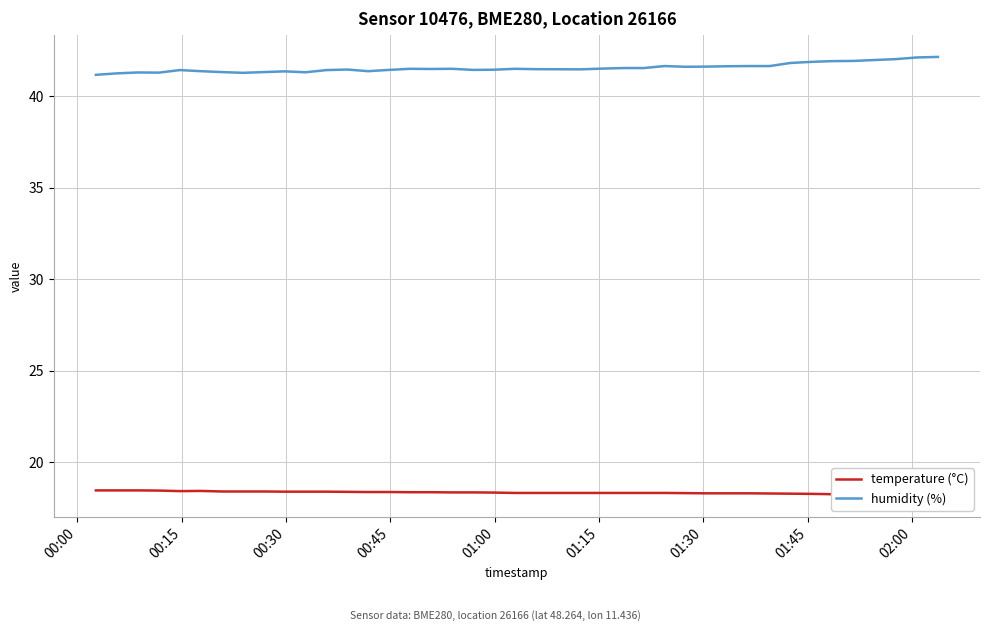

What is the value of the humidity (%) point at the 20th from the left?

41.5